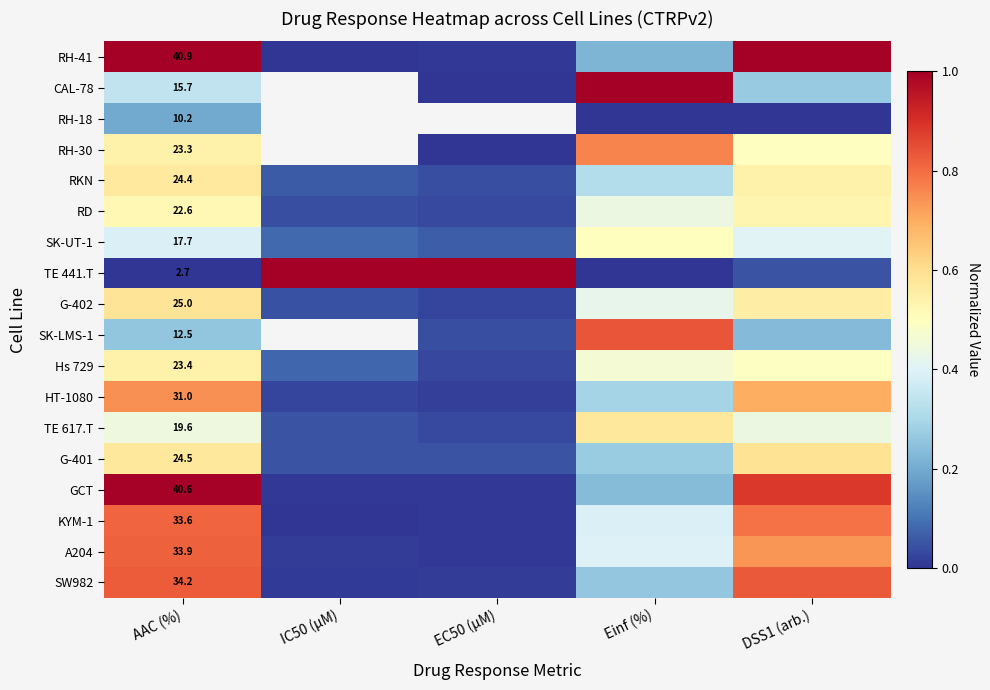

The value of GCT at AAC (%) is 1.5. True or false?

False